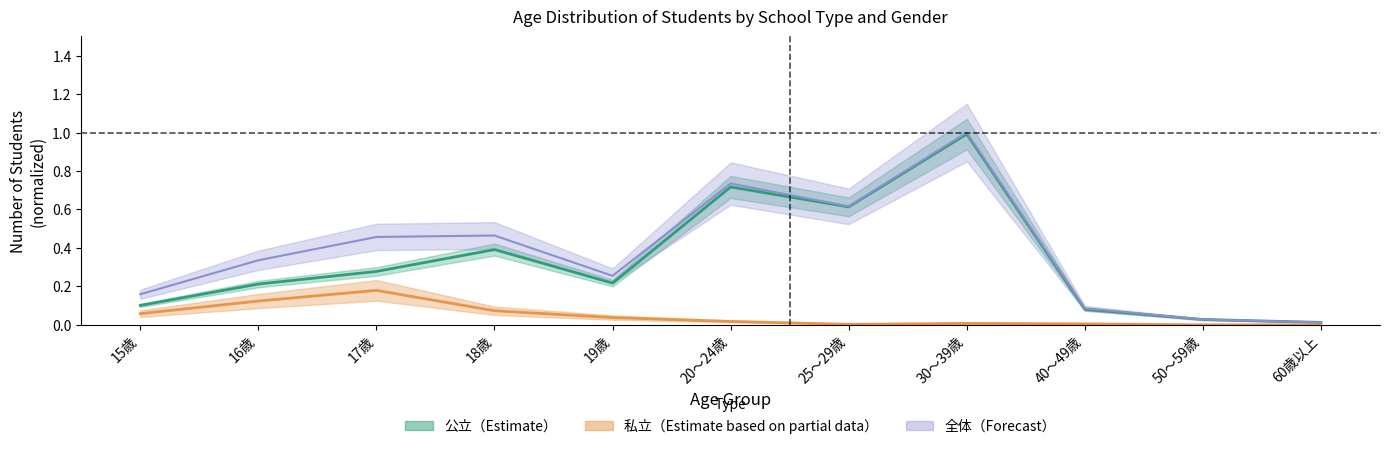

Where is 私立（男） nearest to the value 0?

50～59歳